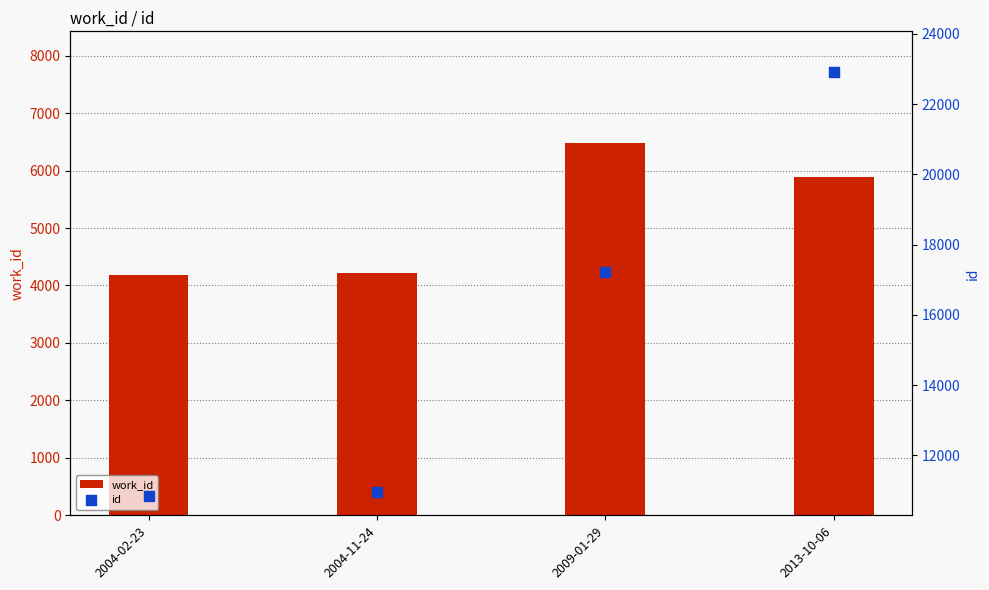

At how many categories does at least one series exceed 10195?

4